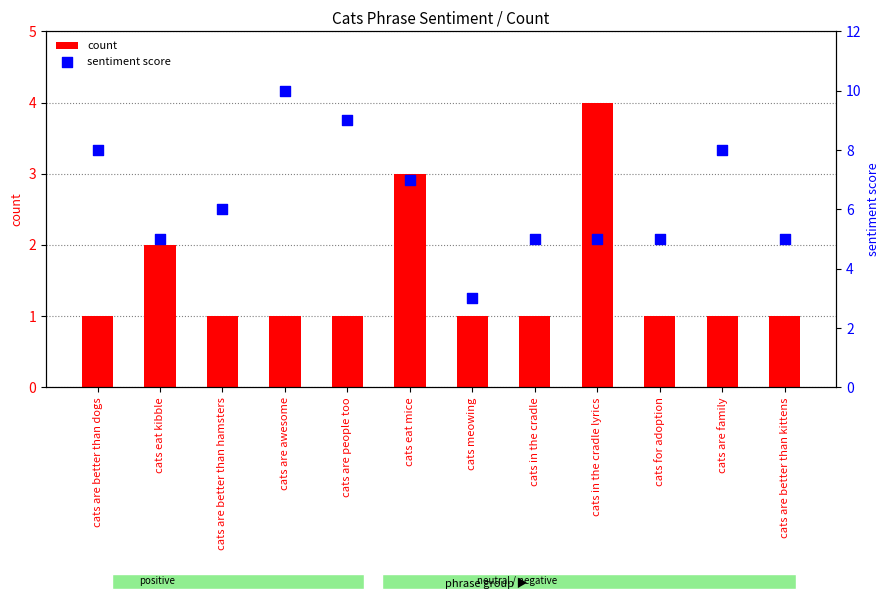

What are all the series names shown in the legend?

count, sentiment score